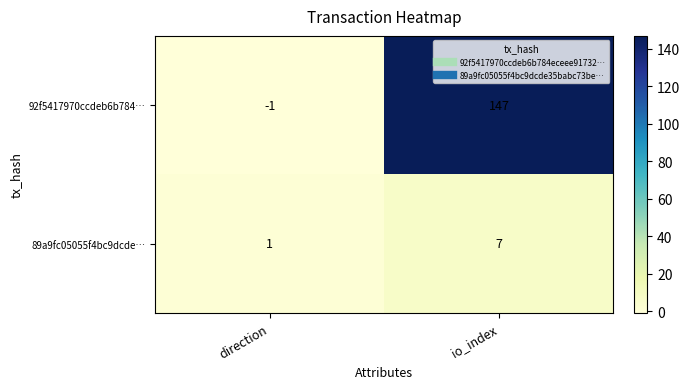

Count the number of data series in this chart.

2